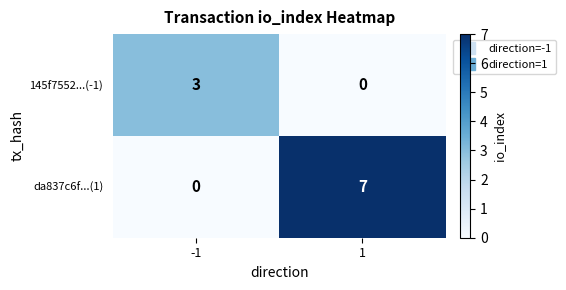

What is the total value across all series at 1?

7